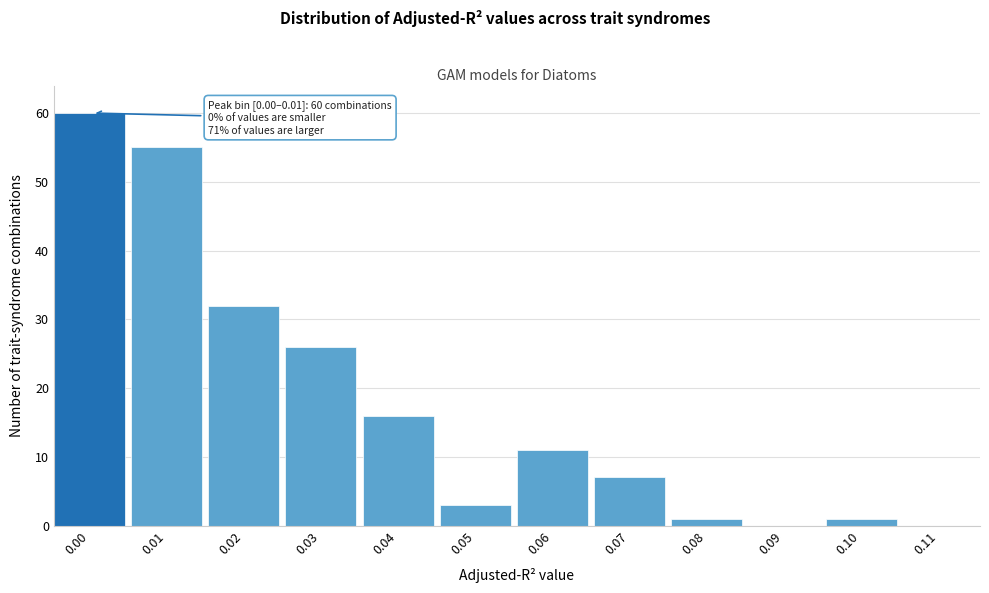

Reading left to right, transcribe all the data shown in this chart.

0.00=60	0.01=55	0.02=32	0.03=26	0.04=16	0.05=3	0.06=11	0.07=7	0.08=1	0.09=0	0.10=1	0.11=0